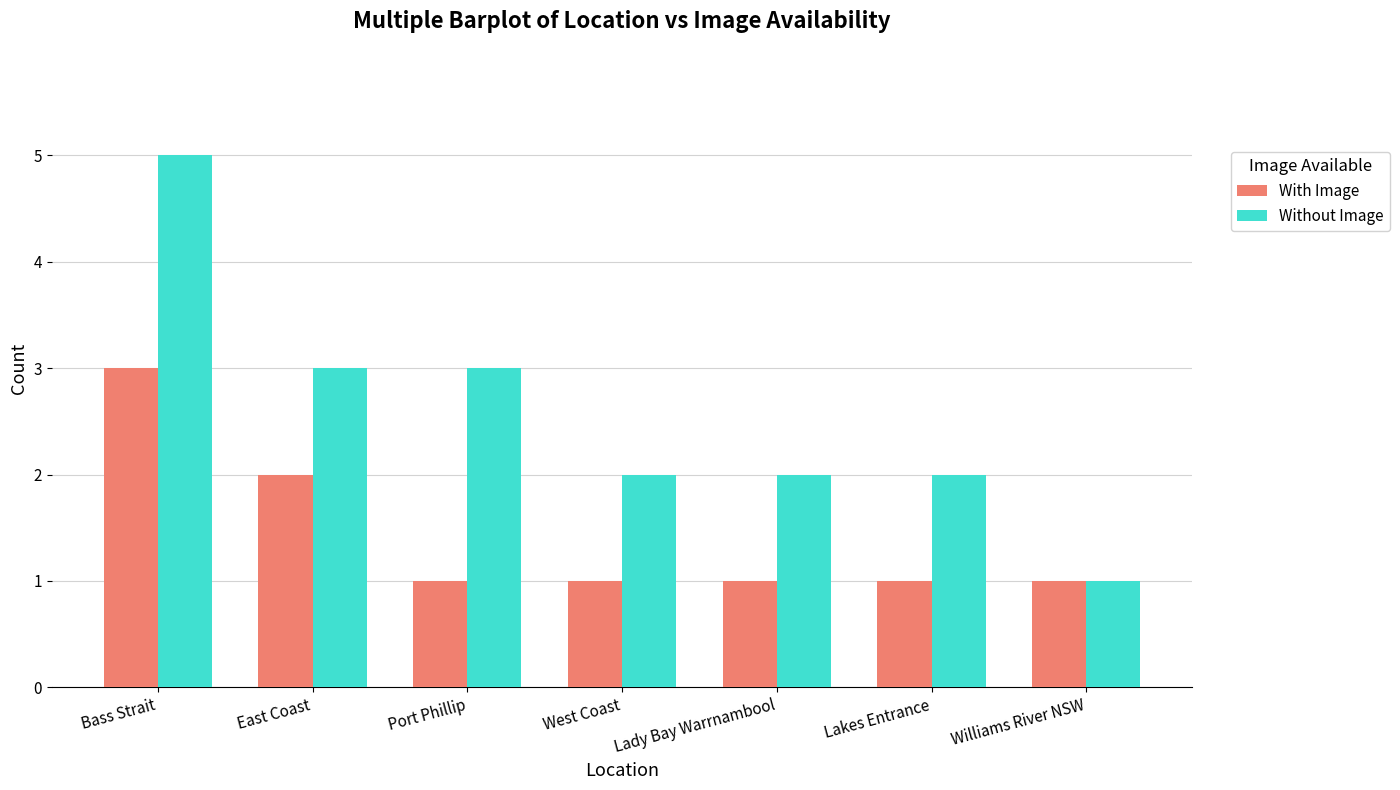

Are the bars horizontal?

No